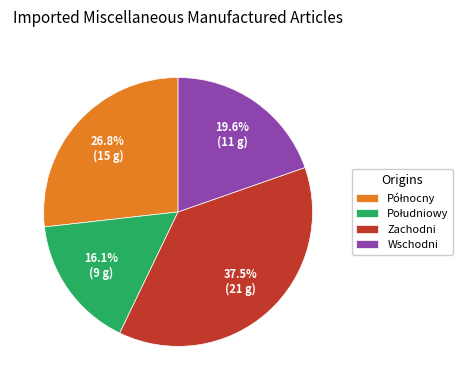

How many slices are in this pie chart?

4